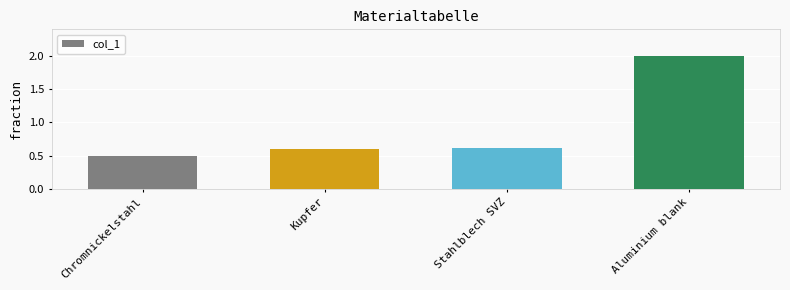

How many values are between 0 and 2?

4